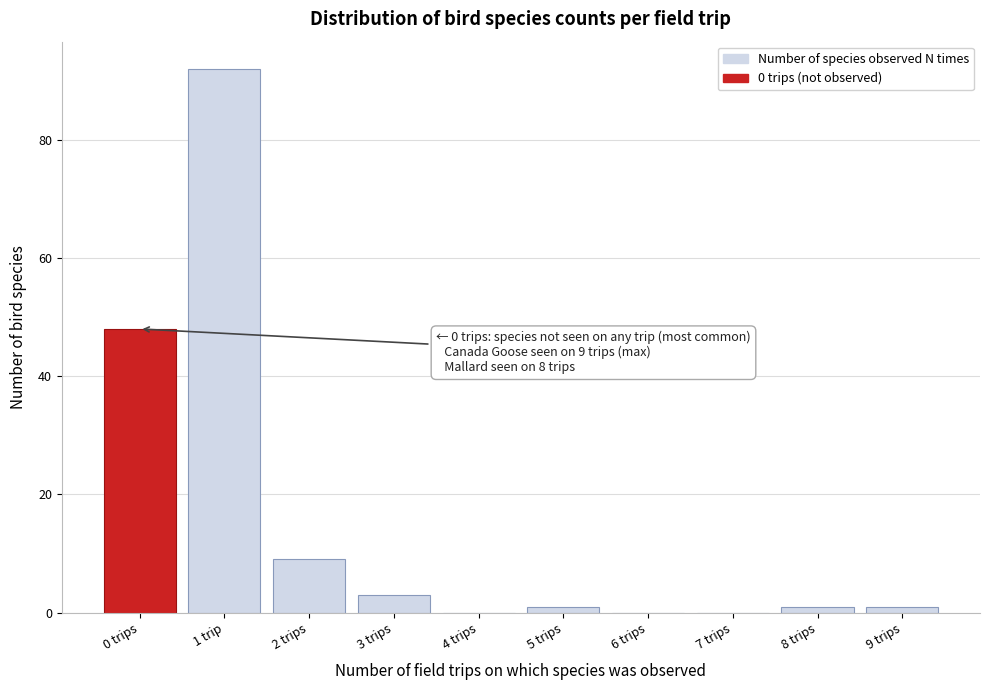

Reading left to right, list all the values displayed in this chart.

0 trips=48	1 trip=92	2 trips=9	3 trips=3	4 trips=0	5 trips=1	6 trips=0	7 trips=0	8 trips=1	9 trips=1